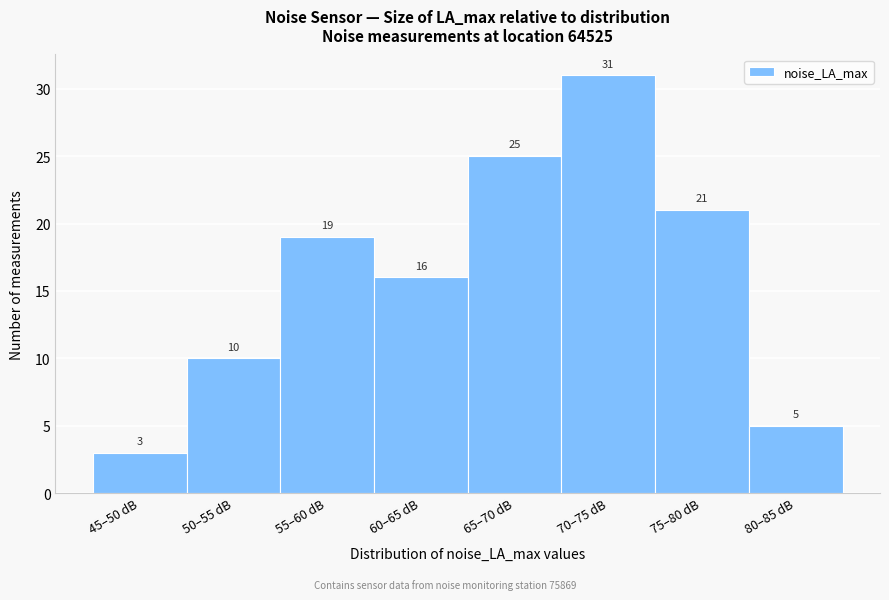

Reading right to left, list all the values displayed in this chart.

80–85 dB=5	75–80 dB=21	70–75 dB=31	65–70 dB=25	60–65 dB=16	55–60 dB=19	50–55 dB=10	45–50 dB=3